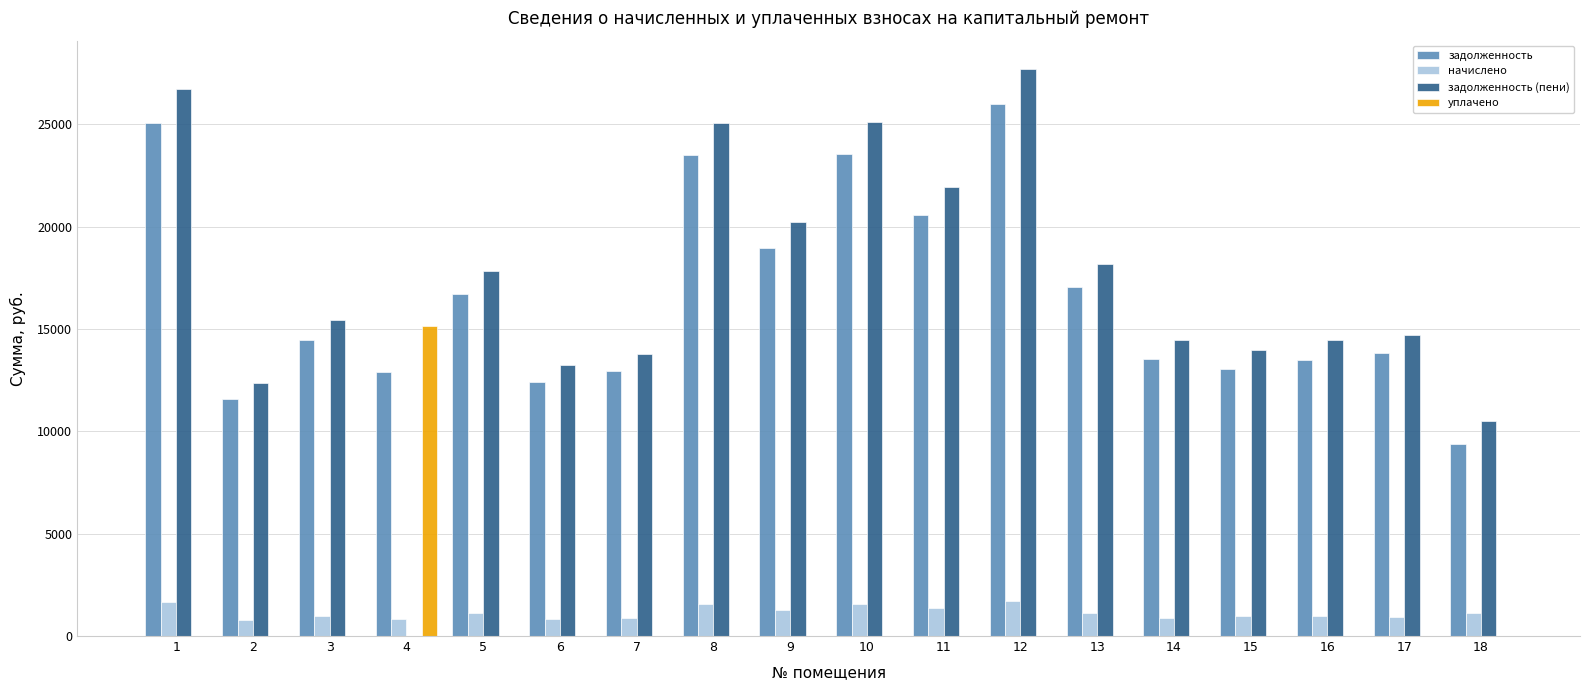

Which series has the largest total across all categories?

задолженность (пени)